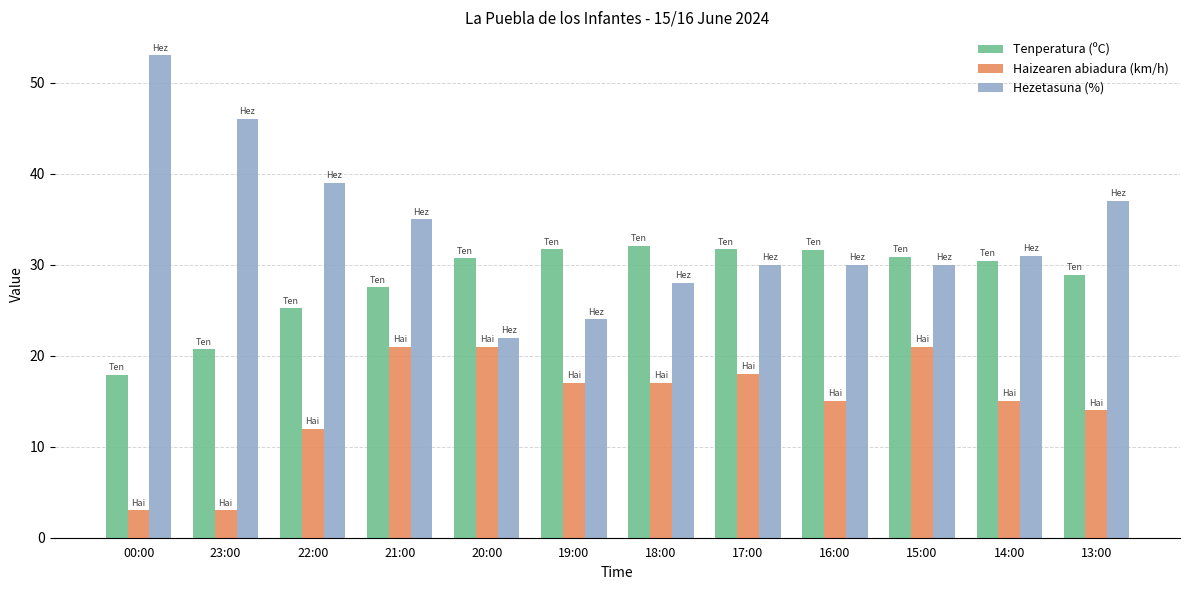

How many data points in Hezetasuna (%) are less than 31?

6